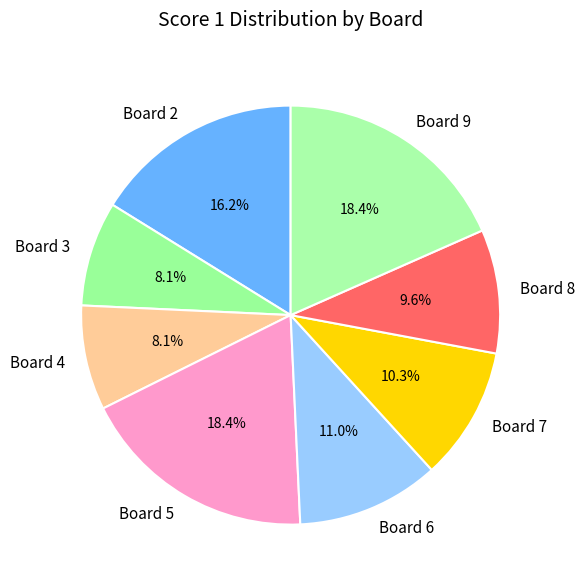

How many slices are in this pie chart?

8